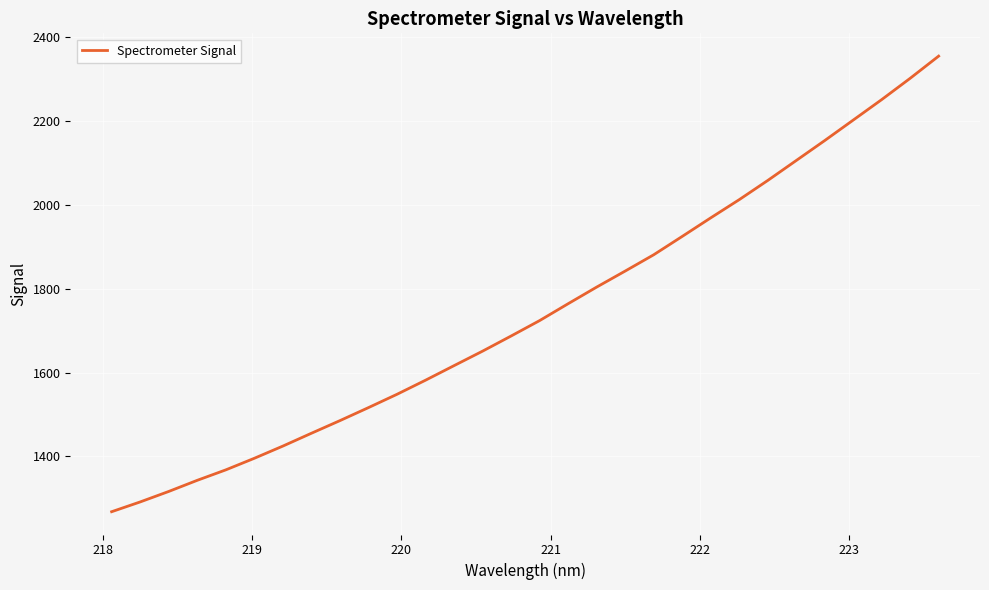

What is the minimum value shown in the chart?

1267.8